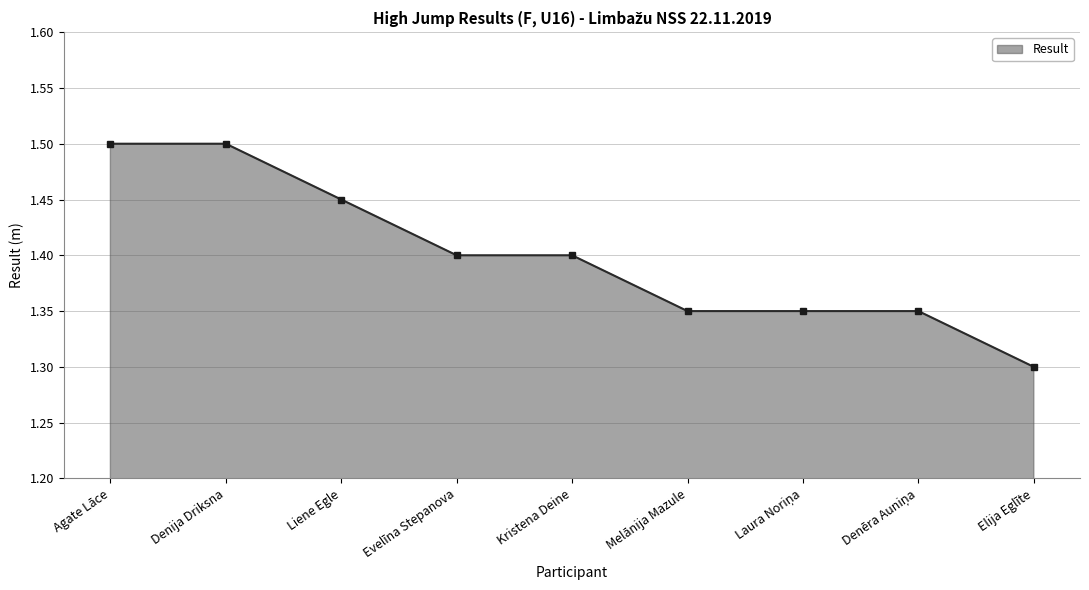

Which has a higher value, Liene Egle or Agate Lāce?

Agate Lāce